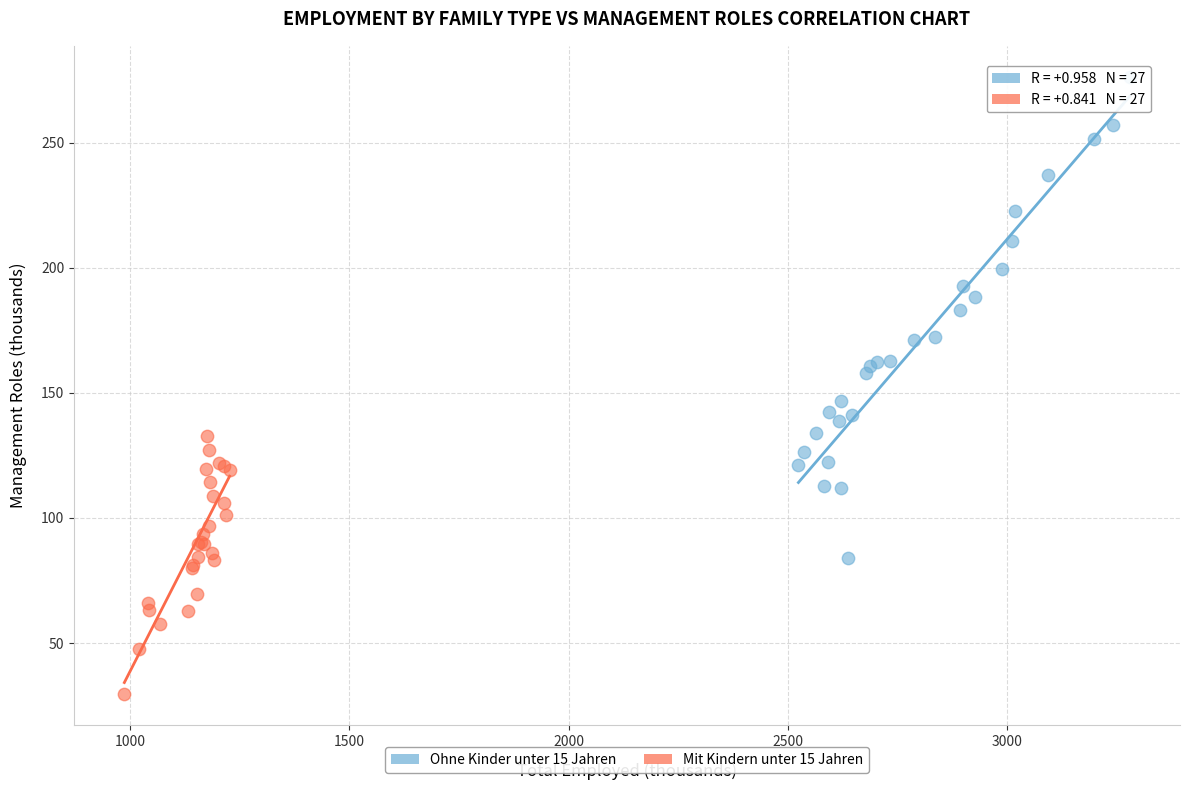

Which series reaches the maximum Y coordinate?

Ohne Kinder unter 15 Jahren